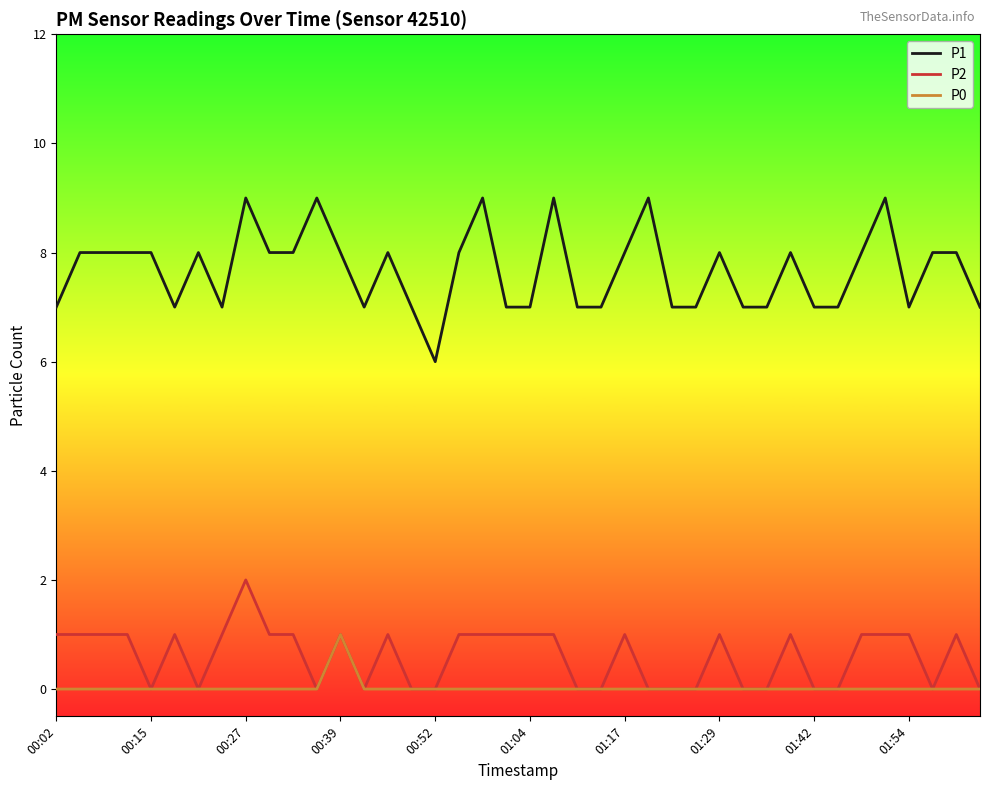

Which series has the largest range (max minus min)?

P1